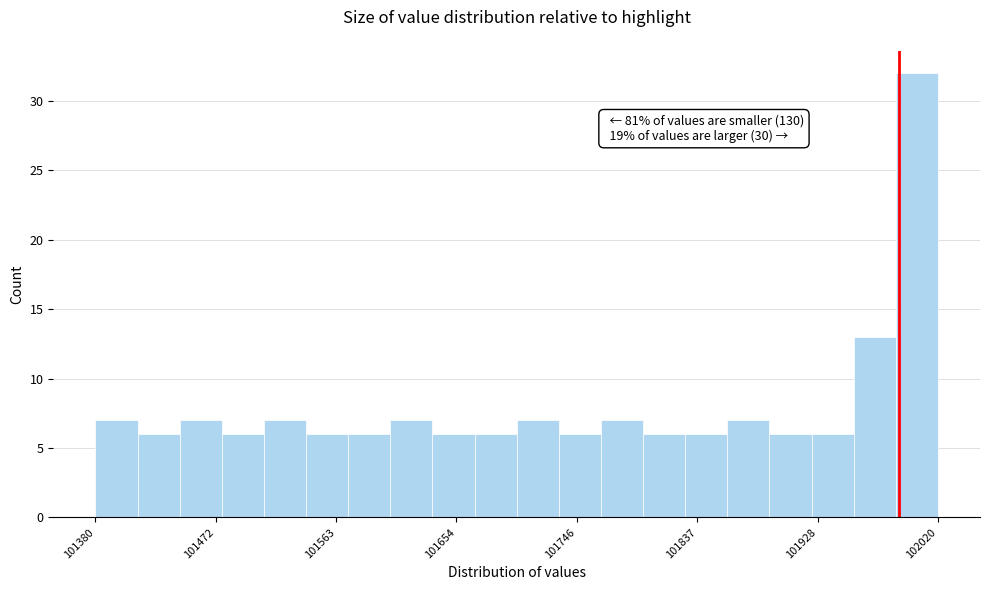

Read against the x-axis, roughly where is the centre of the tallest bar?

102000